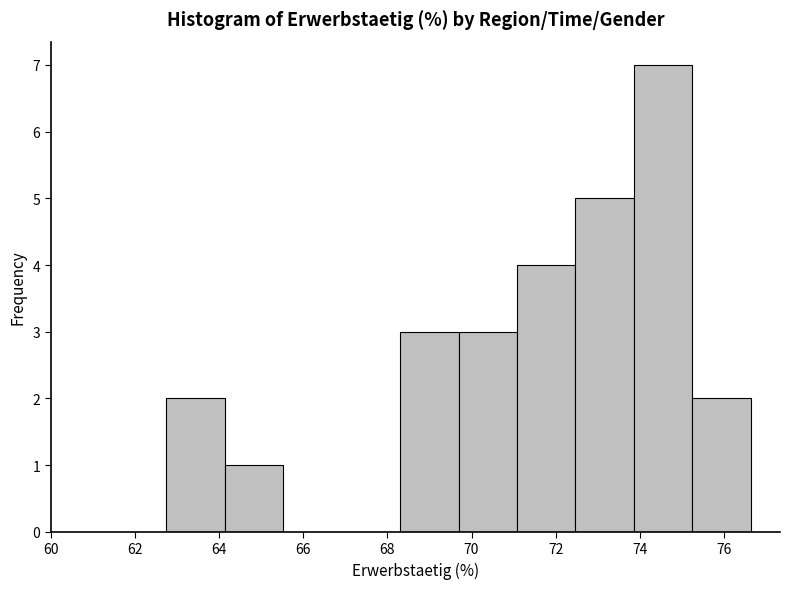

Reading left to right, transcribe this chart: for each bar, give the range it covers on the x-axis and its height. Neither the bar edges nor the heights are printed on the chart, so give them approximately, as read against the axes.

62.8 to 64.2: 2
64.2 to 65.6: 1
65.6 to 67.0: 0
67.0 to 68.4: 0
68.4 to 69.6: 3
69.6 to 71.0: 3
71.0 to 72.4: 4
72.4 to 73.8: 5
73.8 to 75.2: 7
75.2 to 76.6: 2